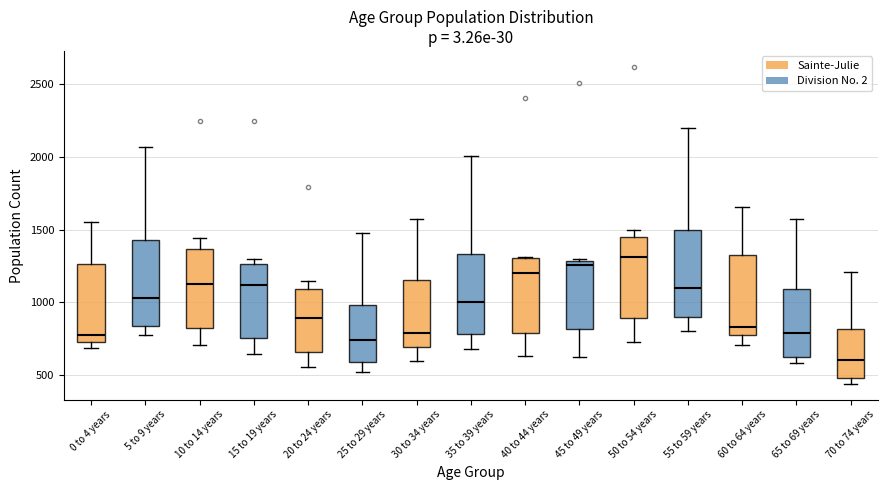

Reading left to right, read every box against the y-axis: the position of its median line, the range the box covers, and the ends of its whiskers. The values are not printed on the chart, so give them approximately, as read against the axis.

0 to 4 years: median 800, box 750 to 1250, whiskers 700 to 1550
5 to 9 years: median 1050, box 850 to 1450, whiskers 800 to 2050
10 to 14 years: median 1150, box 850 to 1350, whiskers 700 to 1450
15 to 19 years: median 1100, box 750 to 1250, whiskers 650 to 1300
20 to 24 years: median 900, box 650 to 1100, whiskers 550 to 1150
25 to 29 years: median 750, box 600 to 1000, whiskers 500 to 1500
30 to 34 years: median 800, box 700 to 1150, whiskers 600 to 1600
35 to 39 years: median 1000, box 800 to 1350, whiskers 700 to 2000
40 to 44 years: median 1200, box 800 to 1300, whiskers 650 to 1300
45 to 49 years: median 1250, box 800 to 1300, whiskers 650 to 1300
50 to 54 years: median 1300, box 900 to 1450, whiskers 750 to 1500
55 to 59 years: median 1100, box 900 to 1500, whiskers 800 to 2200
60 to 64 years: median 850, box 800 to 1350, whiskers 700 to 1650
65 to 69 years: median 800, box 600 to 1100, whiskers 600 (just below the box's lower edge) to 1600
70 to 74 years: median 600, box 500 to 800, whiskers 450 to 1200